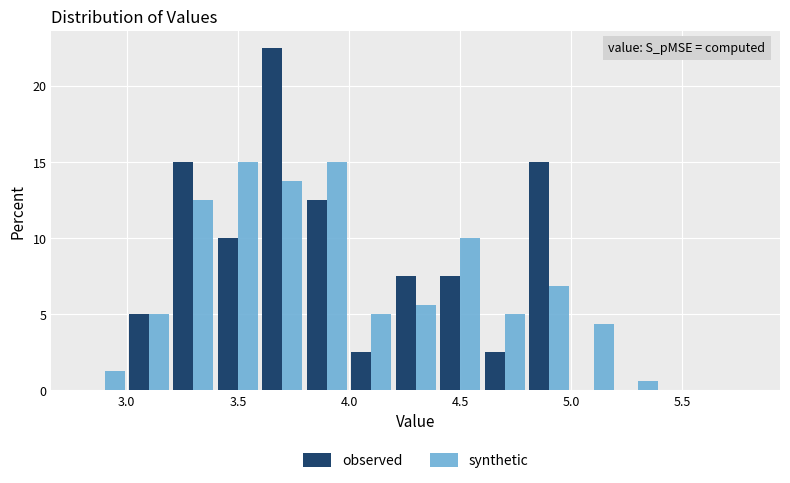

Reading left to right, transcribe this chart: for each range on the x-axis, give the height of each series' bar. The values are not printed on the chart, so give them approximately, as read against the axis.

2.8 to 3.0: observed=0	synthetic=1.5
3.0 to 3.2: observed=5.0	synthetic=5.0
3.2 to 3.4: observed=15.0	synthetic=12.5
3.4 to 3.6: observed=10.0	synthetic=15.0
3.6 to 3.8: observed=22.5	synthetic=14.0
3.8 to 4.0: observed=12.5	synthetic=15.0
4.0 to 4.2: observed=2.5	synthetic=5.0
4.2 to 4.4: observed=7.5	synthetic=5.5
4.4 to 4.6: observed=7.5	synthetic=10.0
4.6 to 4.8: observed=2.5	synthetic=5.0
4.8 to 5.0: observed=15.0	synthetic=7.0
5.0 to 5.2: observed=0	synthetic=4.5
5.2 to 5.4: observed=0	synthetic=0.5
5.4 to 5.6: observed=0	synthetic=0
5.6 to 5.8: observed=0	synthetic=0